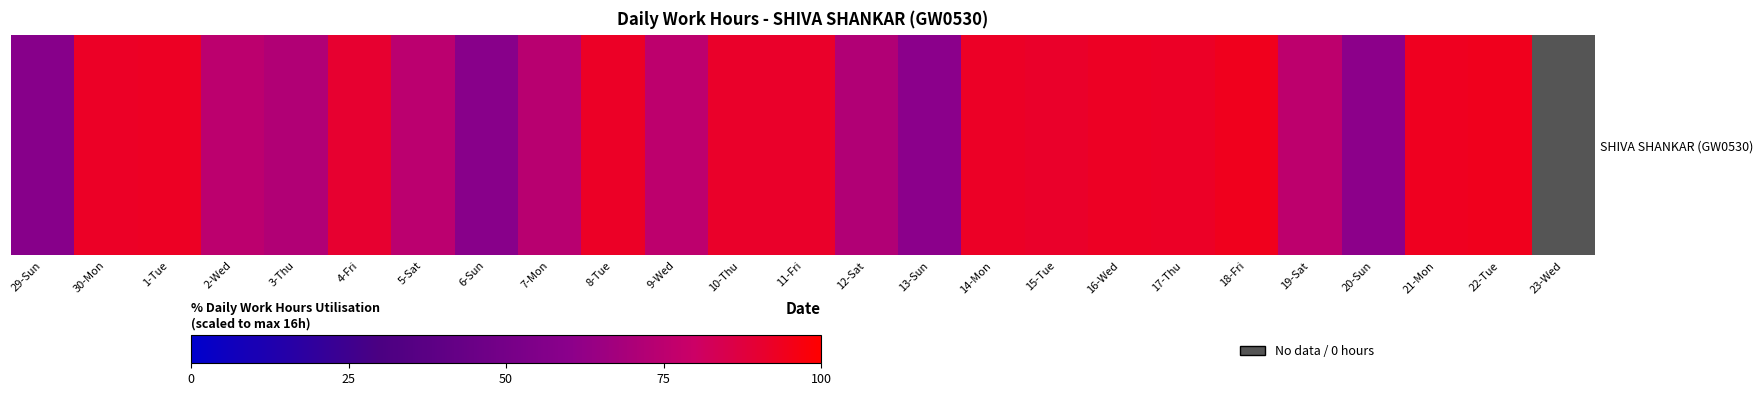

What value does the data have at 30-Mon?

92.5